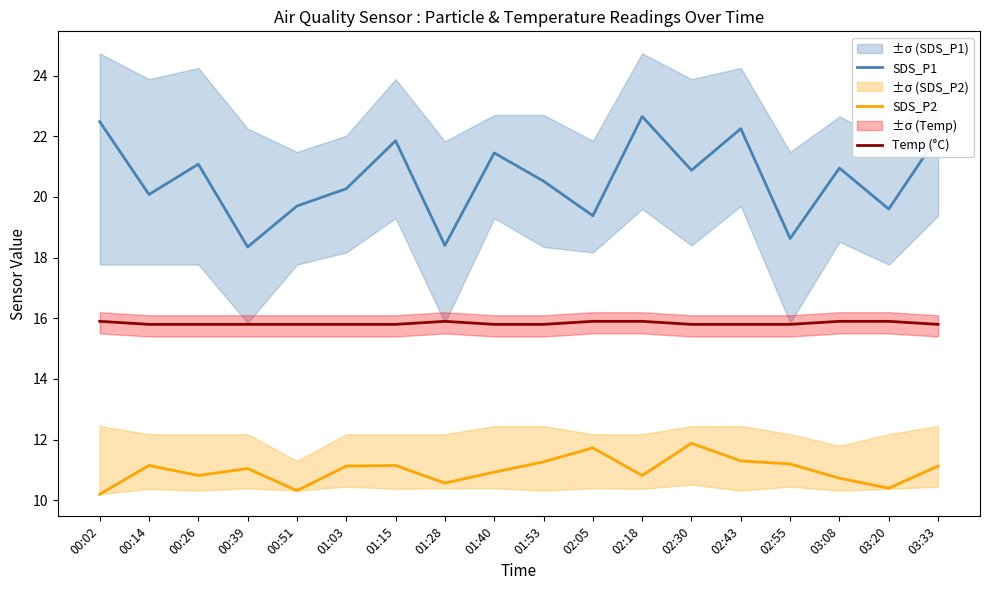

True or false: SDS_P1 and Temp (°C) intersect in this chart.

False